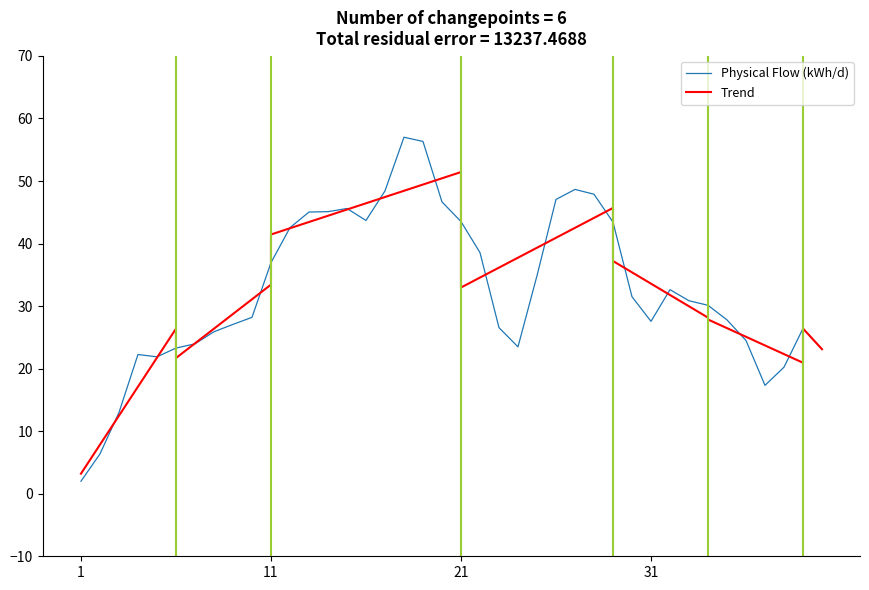

Does the chart display data point markers on the line(s)?

No